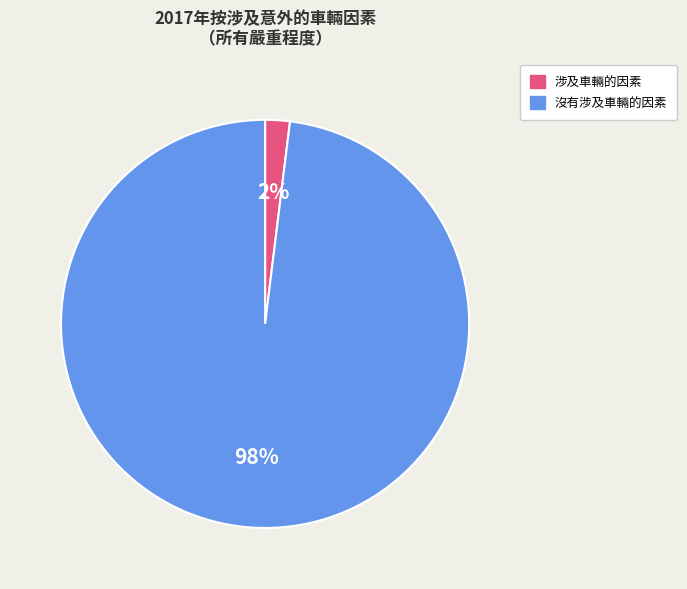

To the nearest percent, what is the average slice percentage?

50%